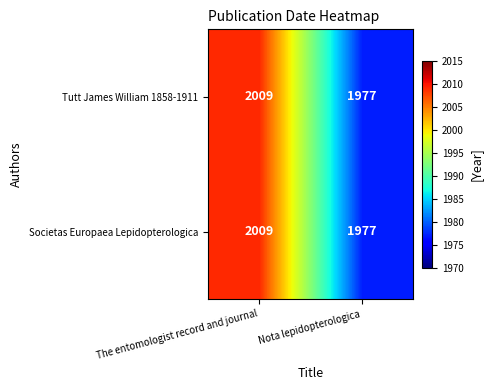

Rank the categories by Societas Europaea Lepidopterologica value from highest to lowest.

The entomologist record and journal, Nota lepidopterologica